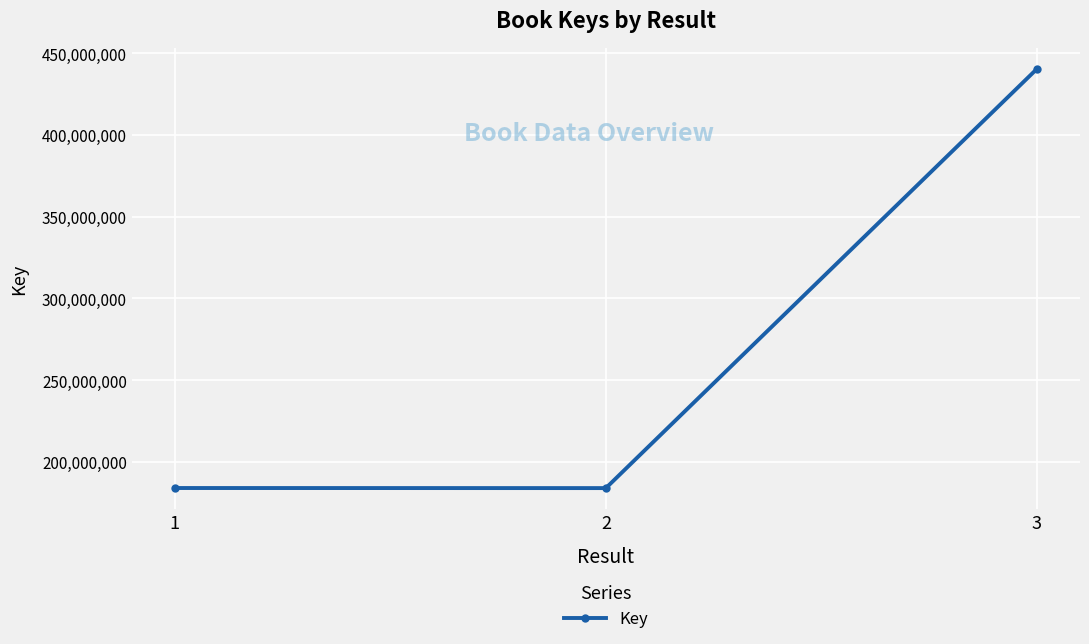

What is the value of the 1st point from the left?

184029913